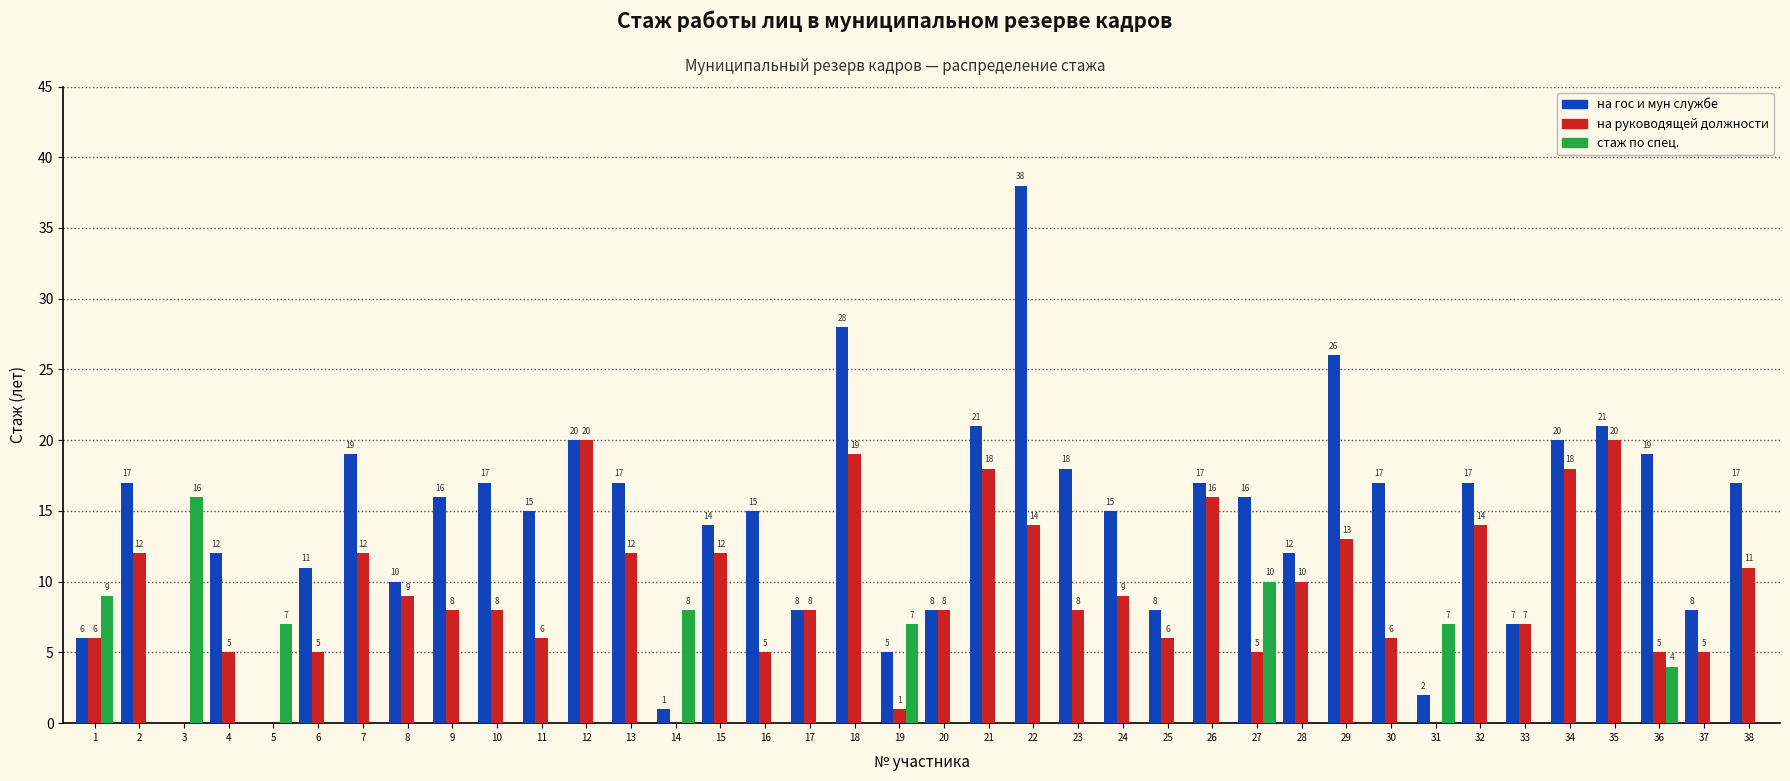

Reading left to right, extract all data points from this chart.

на гос и мун службе: 1=6	2=17	3=0	4=12	5=0	6=11	7=19	8=10	9=16	10=17	11=15	12=20	13=17	14=1	15=14	16=15	17=8	18=28	19=5	20=8	21=21	22=38	23=18	24=15	25=8	26=17	27=16	28=12	29=26	30=17	31=2	32=17	33=7	34=20	35=21	36=19	37=8	38=17
на руководящей должности: 1=6	2=12	3=0	4=5	5=0	6=5	7=12	8=9	9=8	10=8	11=6	12=20	13=12	14=0	15=12	16=5	17=8	18=19	19=1	20=8	21=18	22=14	23=8	24=9	25=6	26=16	27=5	28=10	29=13	30=6	31=0	32=14	33=7	34=18	35=20	36=5	37=5	38=11
стаж по спец.: 1=9	2=0	3=16	4=0	5=7	6=0	7=0	8=0	9=0	10=0	11=0	12=0	13=0	14=8	15=0	16=0	17=0	18=0	19=7	20=0	21=0	22=0	23=0	24=0	25=0	26=0	27=10	28=0	29=0	30=0	31=7	32=0	33=0	34=0	35=0	36=4	37=0	38=0